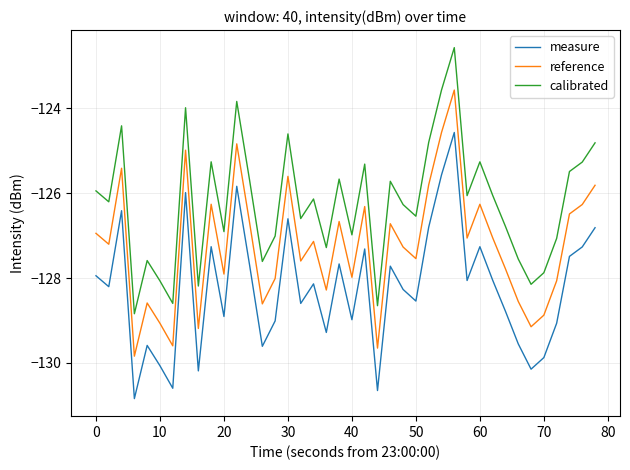

True or false: measure and reference cross at least once.

False